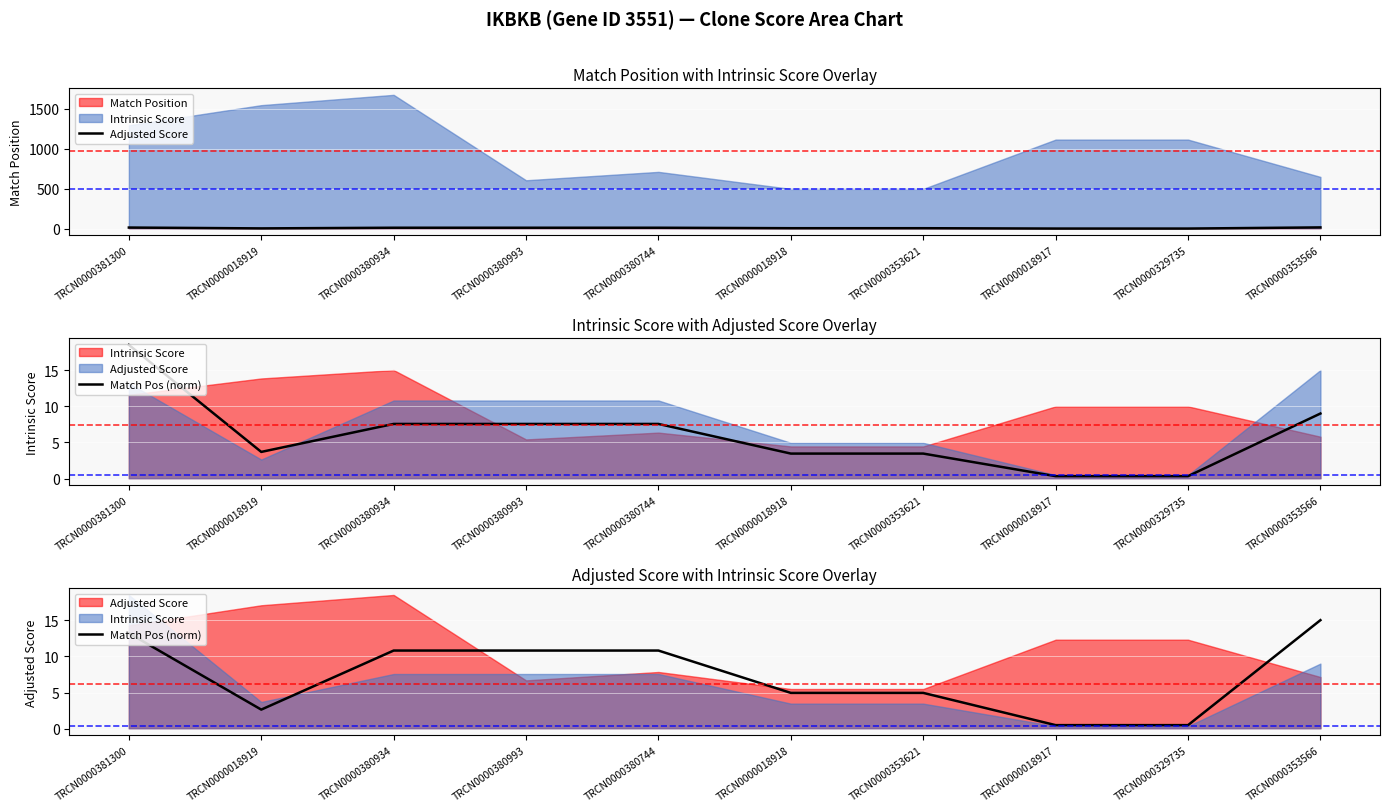

Rank the series at TRCN0000329735 from highest to lowest value.

Adjusted Score, Match Pos (norm)